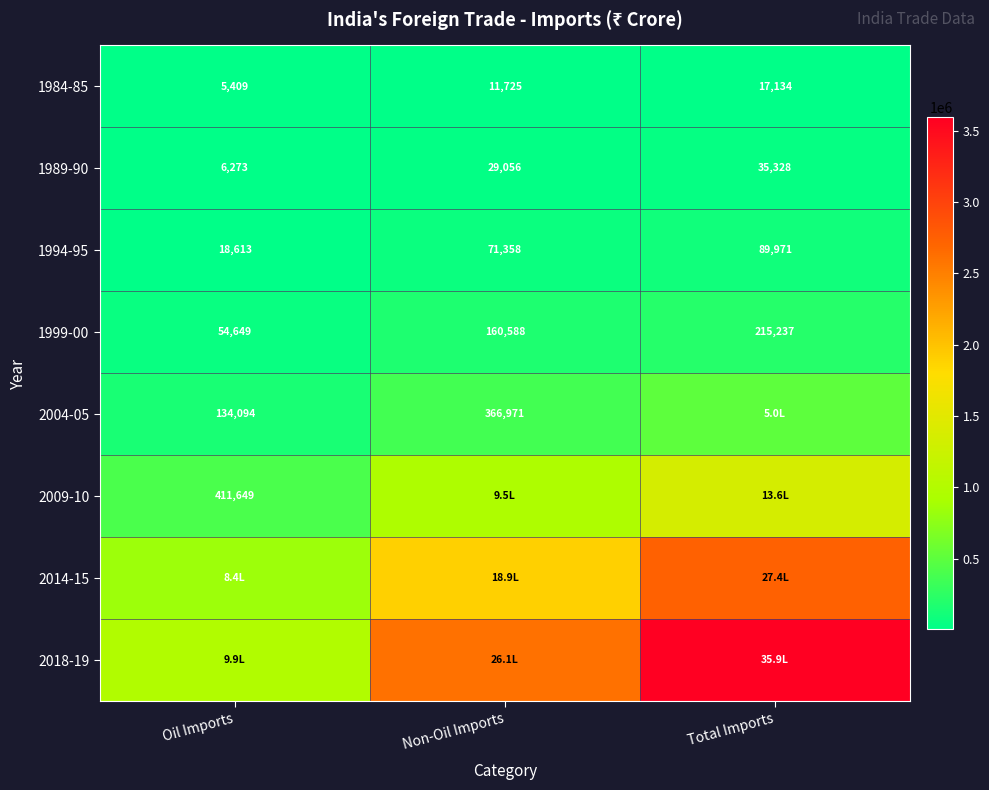

The value of 1994-95 at Non-Oil Imports is 71358. True or false?

True